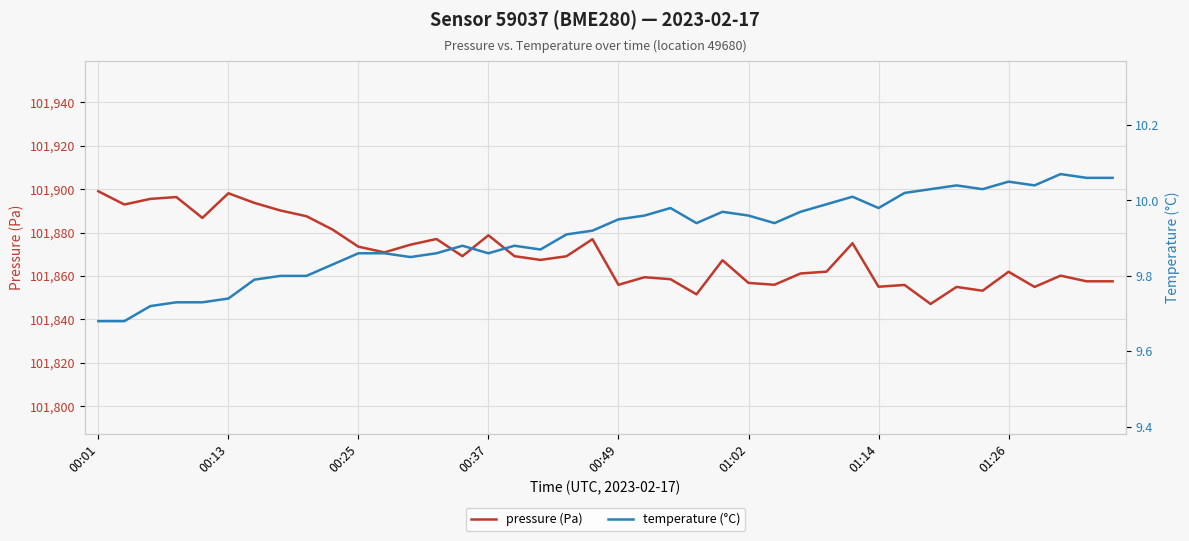

Is it true that pressure (Pa) equals 101881.4 at 9?

True